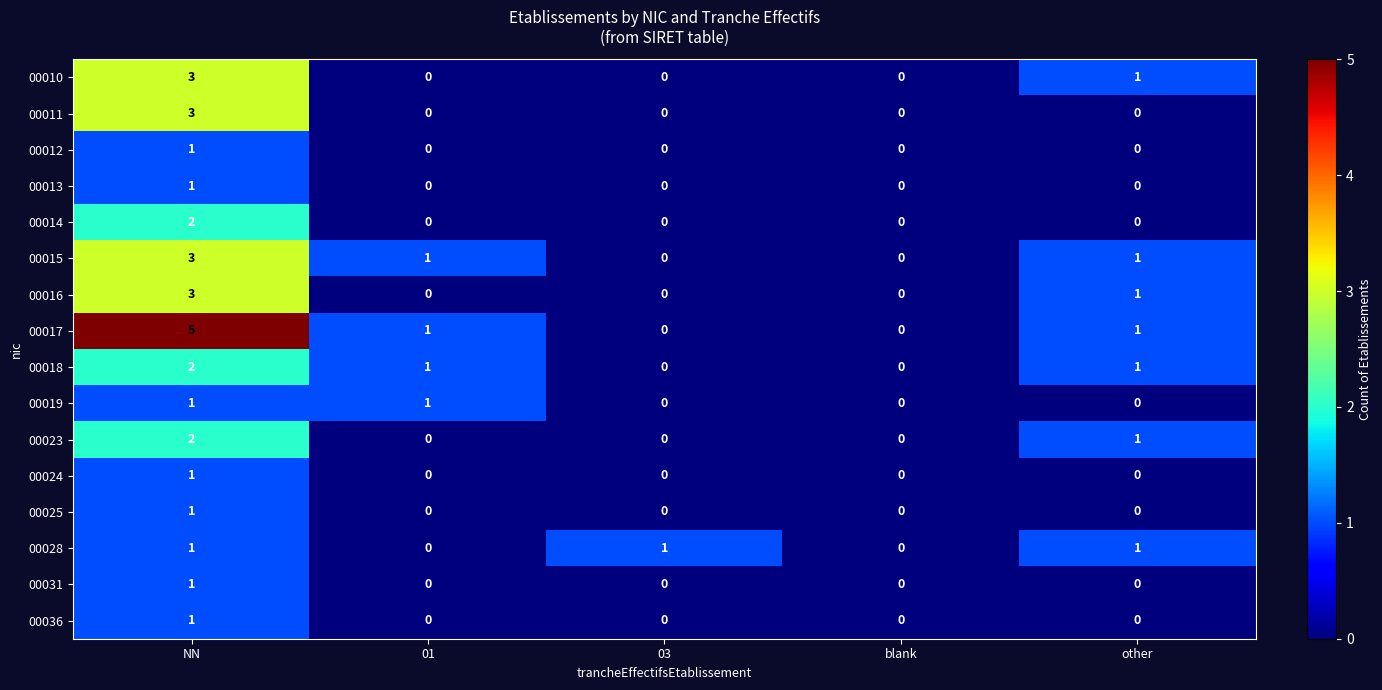

Which series has the largest total across all categories?

00017